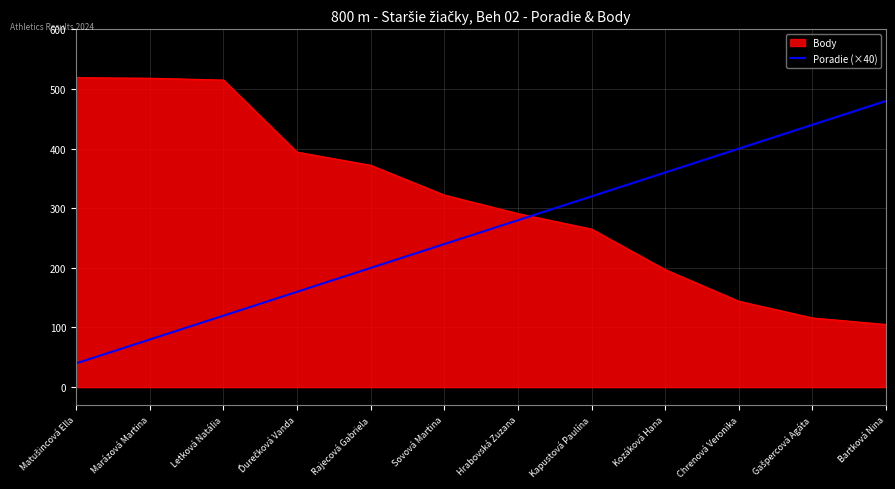

The value of Poradie (×40) at Hrabovská Zuzana is 156. True or false?

False